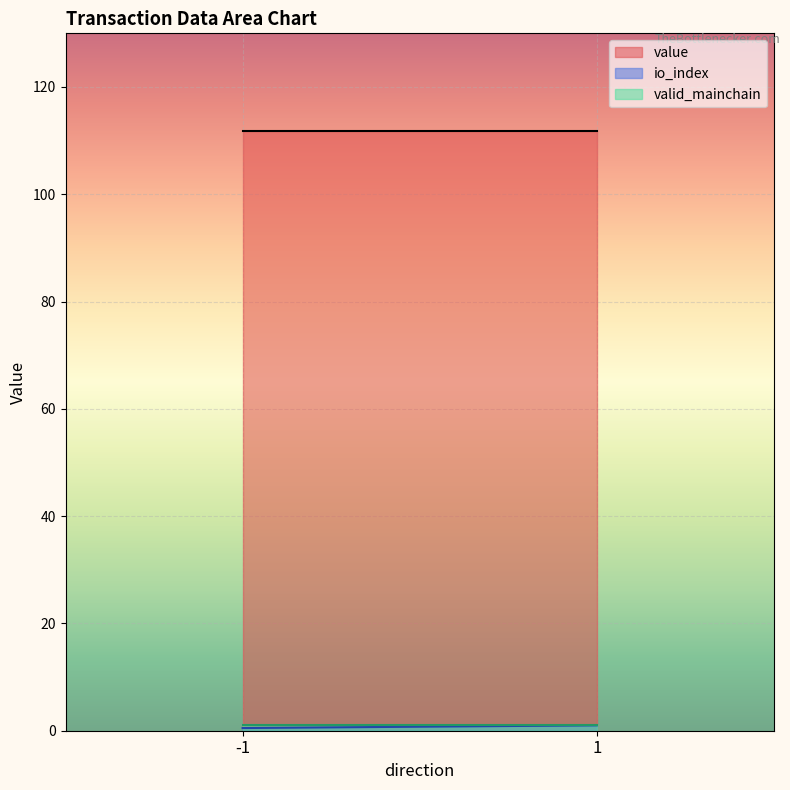

Which series has the largest total across all categories?

value